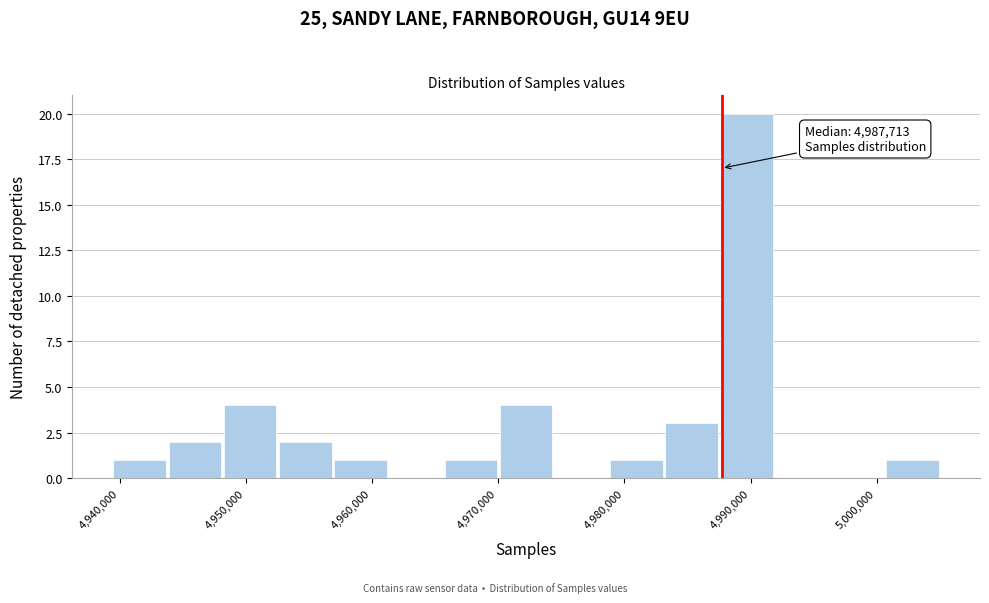

Over which range of the x-axis is the bar tallest?

4988000 to 4992000